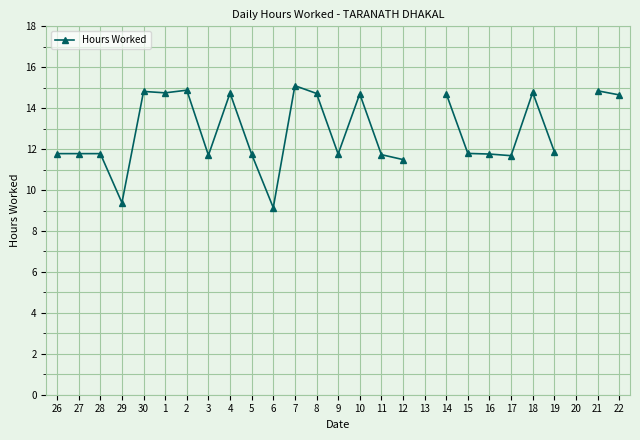

Count the number of values greater than 11.

23